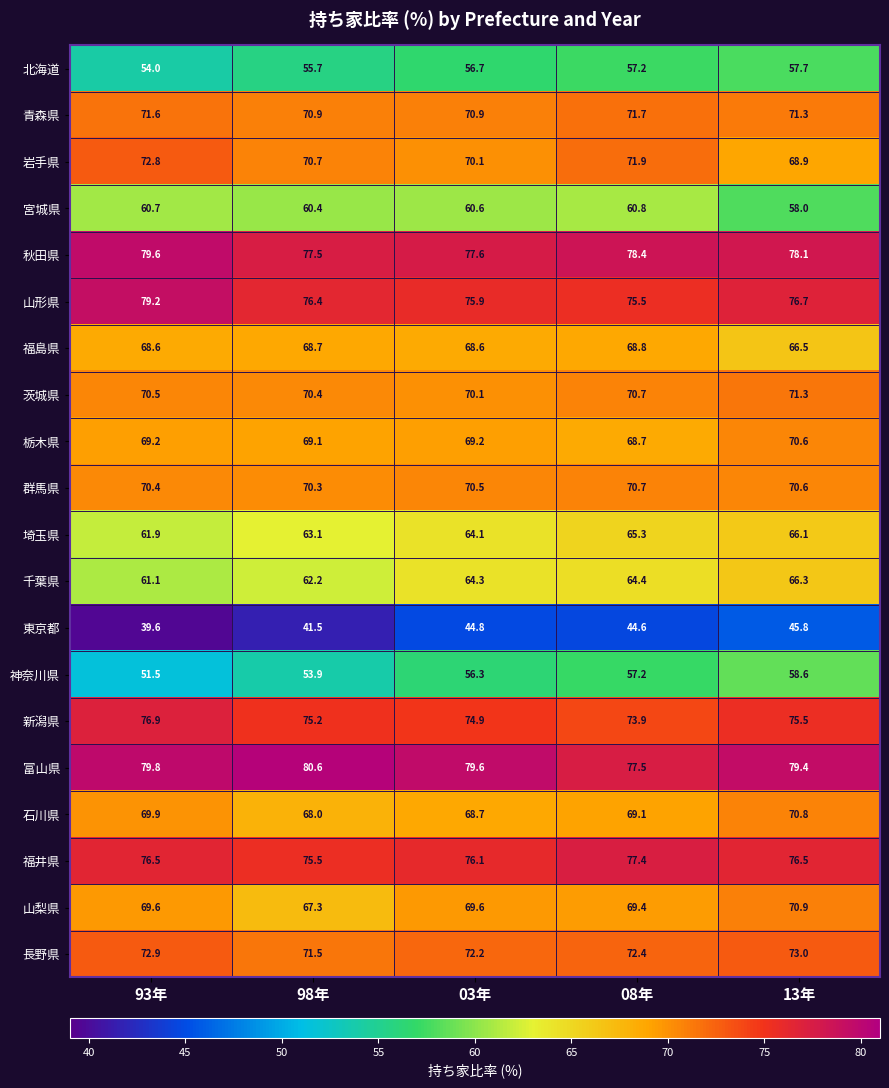

At how many categories does at least one series exceed 70?

5